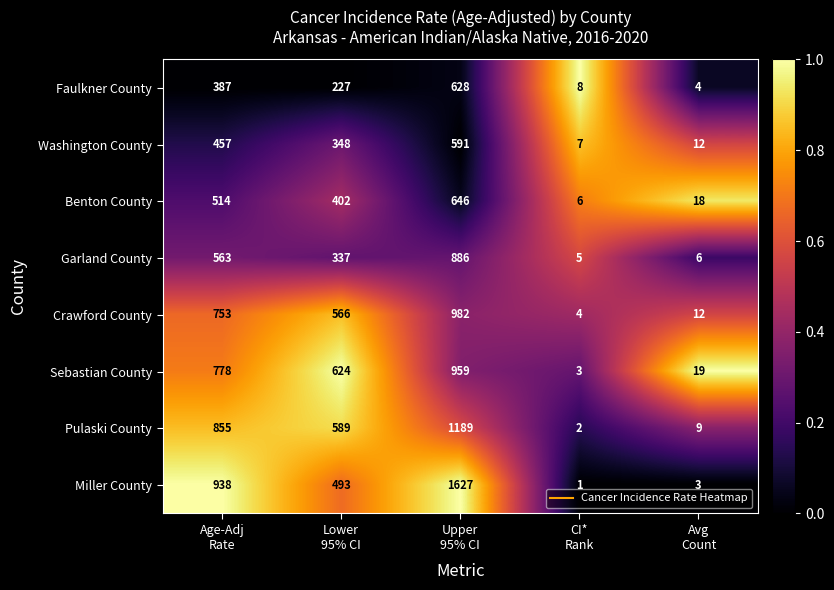

What is the average value of the Crawford County series?

463